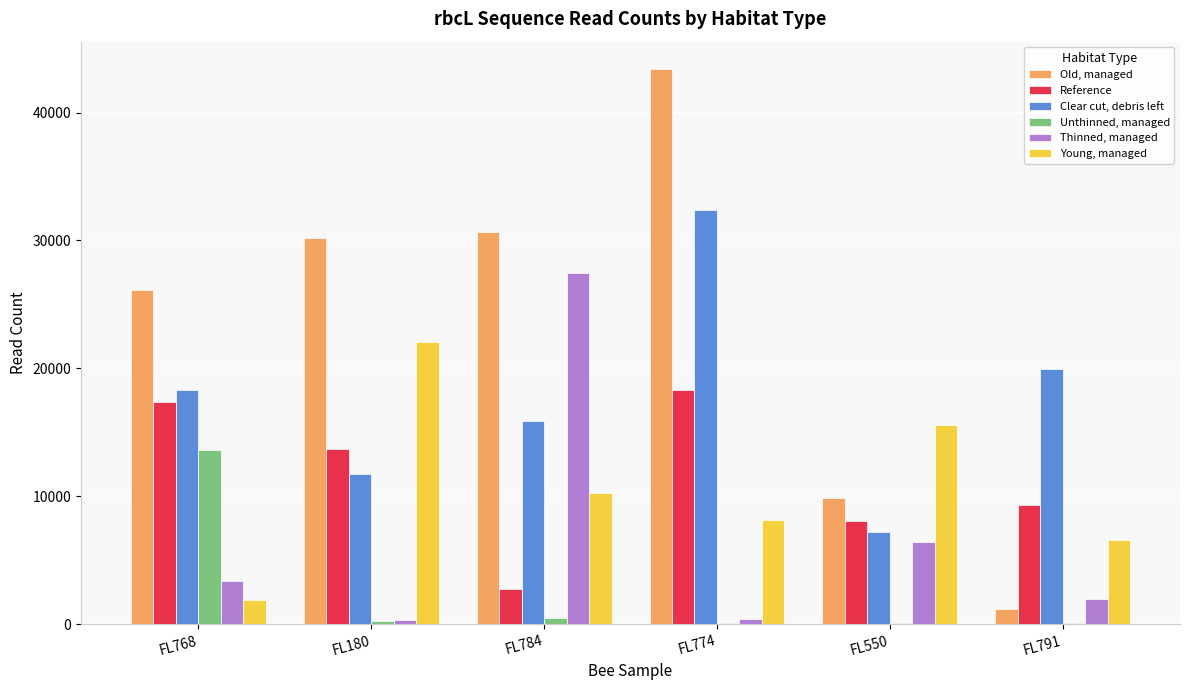

Which series has the largest range (max minus min)?

Old, managed